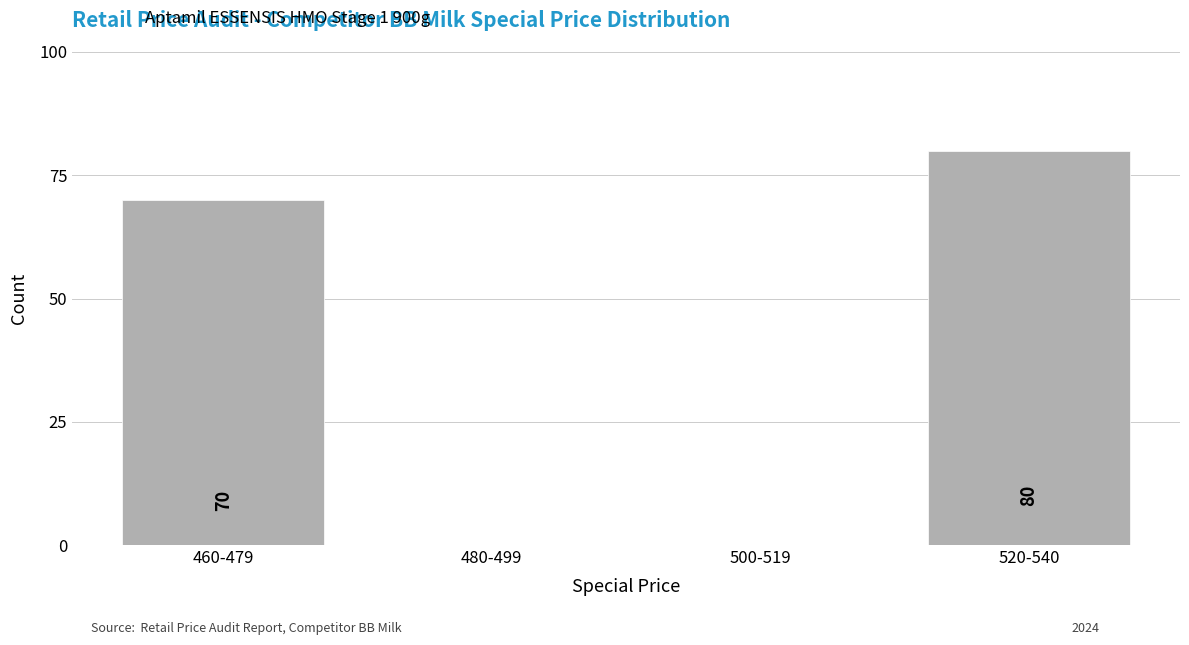

Reading left to right, what are all the values shown in this chart?

460-479=70	480-499=0	500-519=0	520-540=80